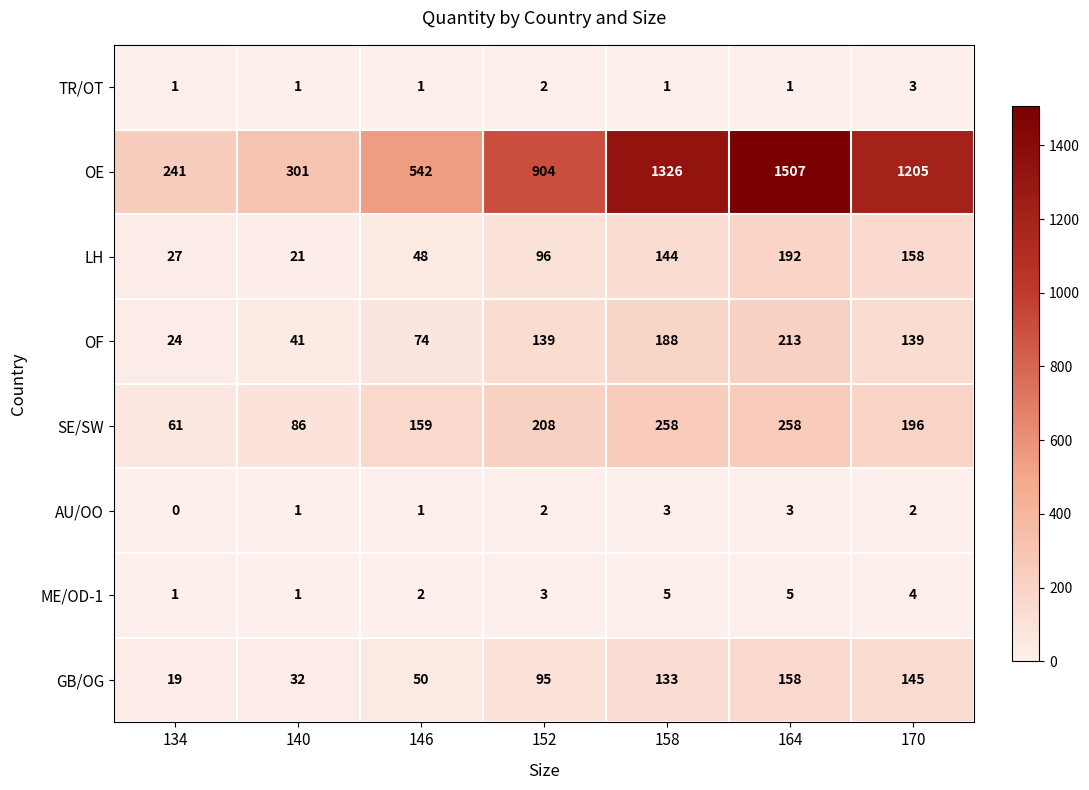

Which category has the lowest value across all series?

134